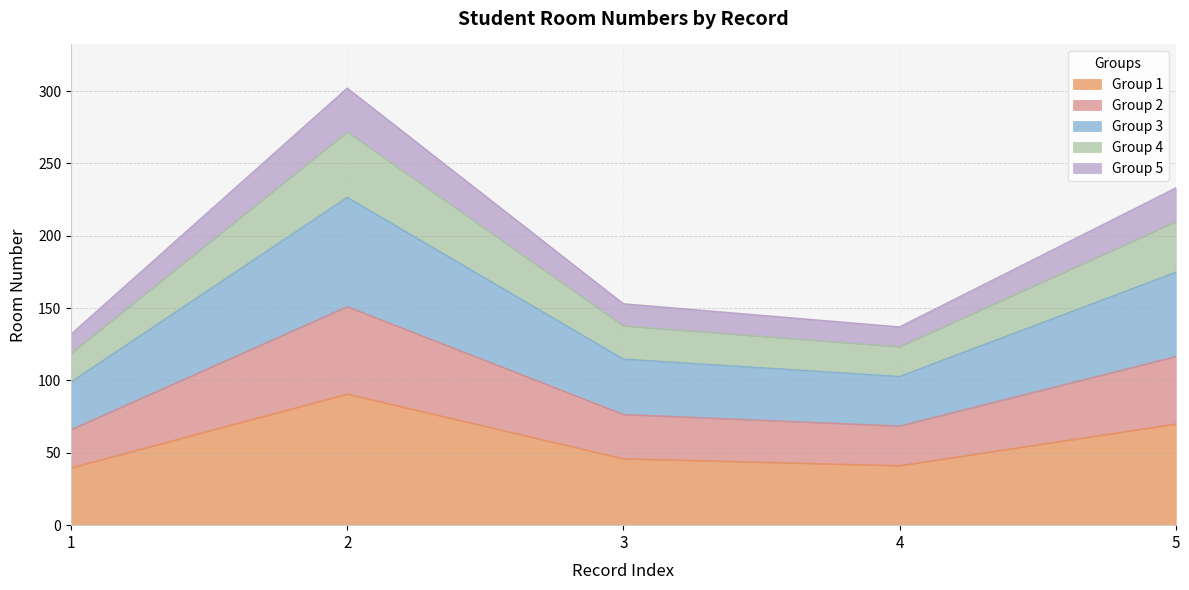

How many data points does each series have?

5